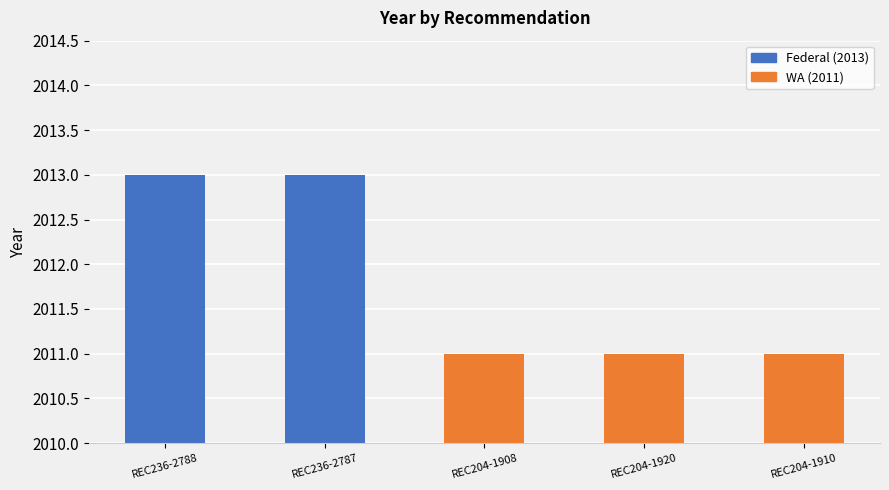

How many bars are there in total?

5